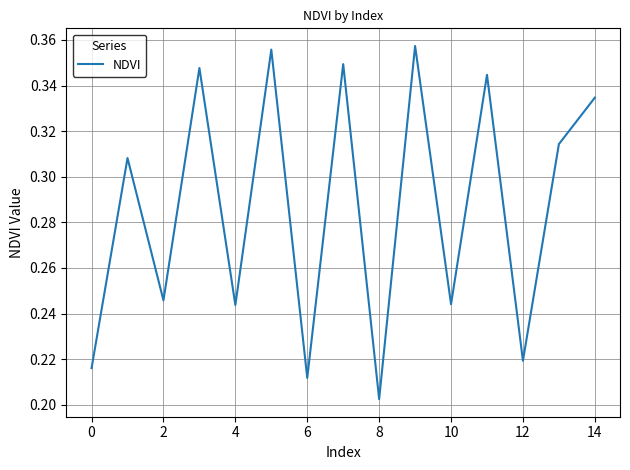

Reading left to right, what are all the values shown in this chart?

0.2	0.3	0.2	0.3	0.2	0.4	0.2	0.3	0.2	0.4	0.2	0.3	0.2	0.3	0.3